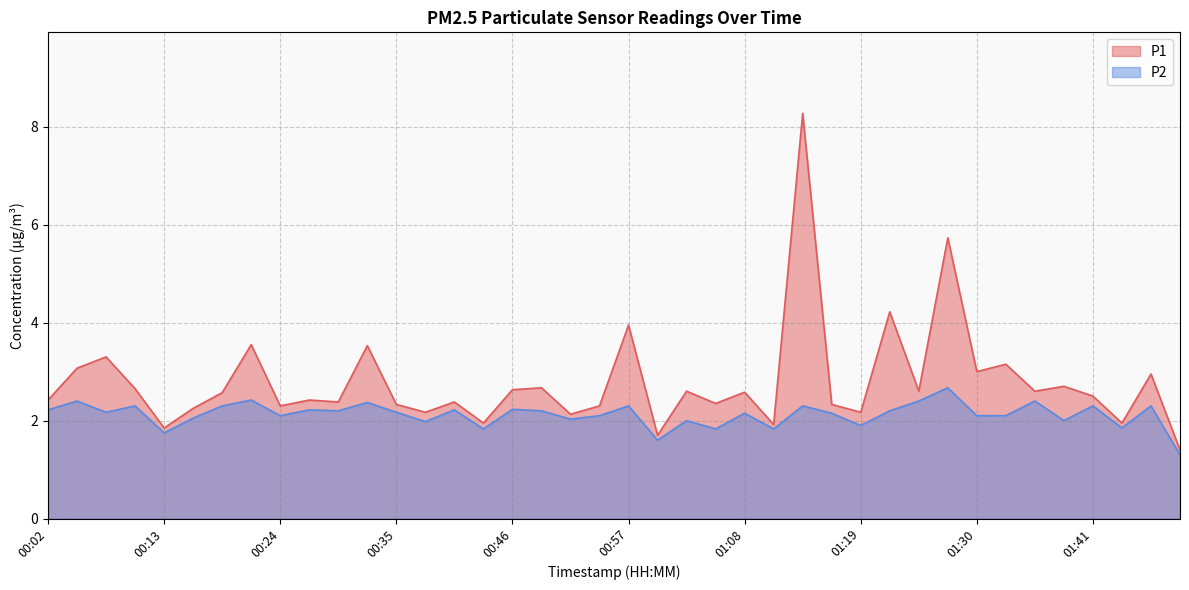

True or false: P1 and P2 intersect in this chart.

False